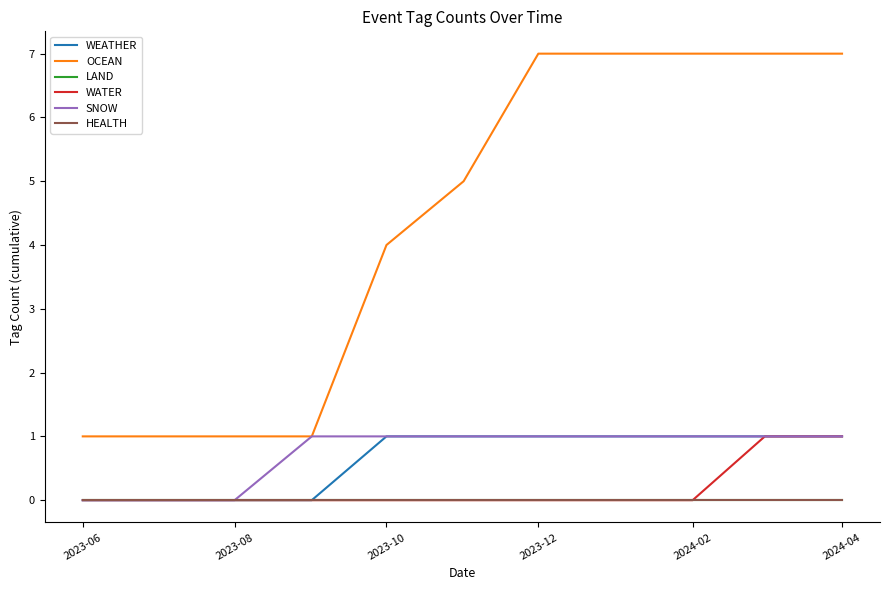

Does the chart display data point markers on the line(s)?

No